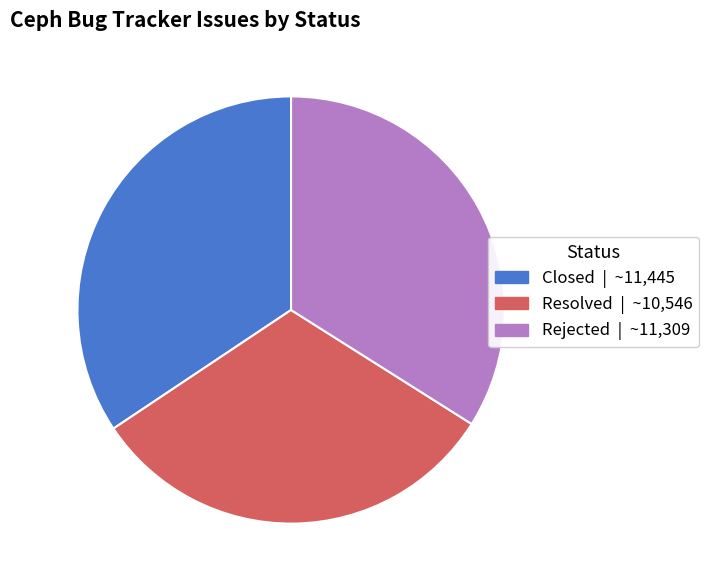

Do Rejected | ~11,309 and Closed | ~11,445 together represent more than half of the pie?

Yes